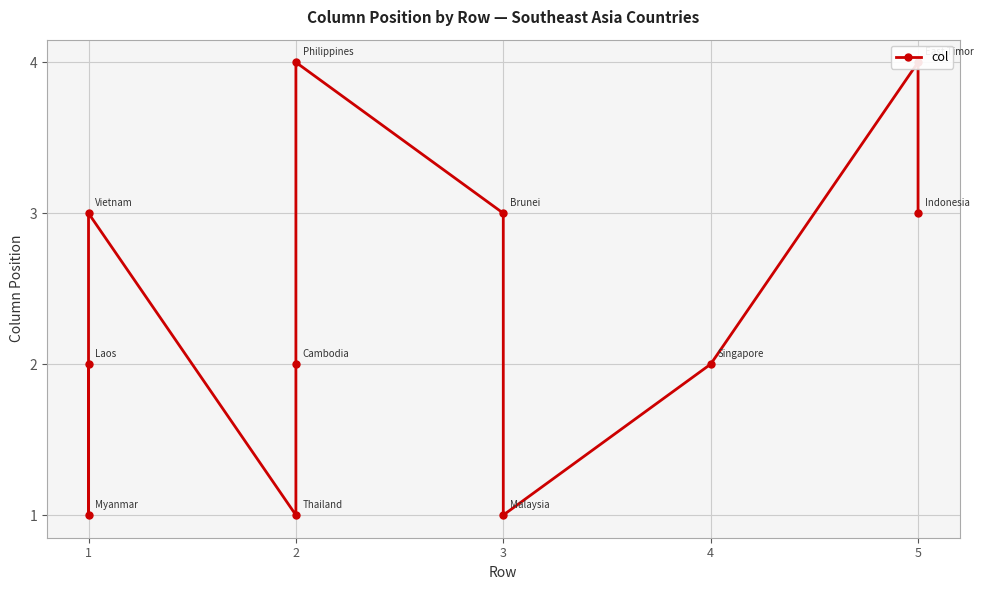

Which category has the lowest value across all series?

1